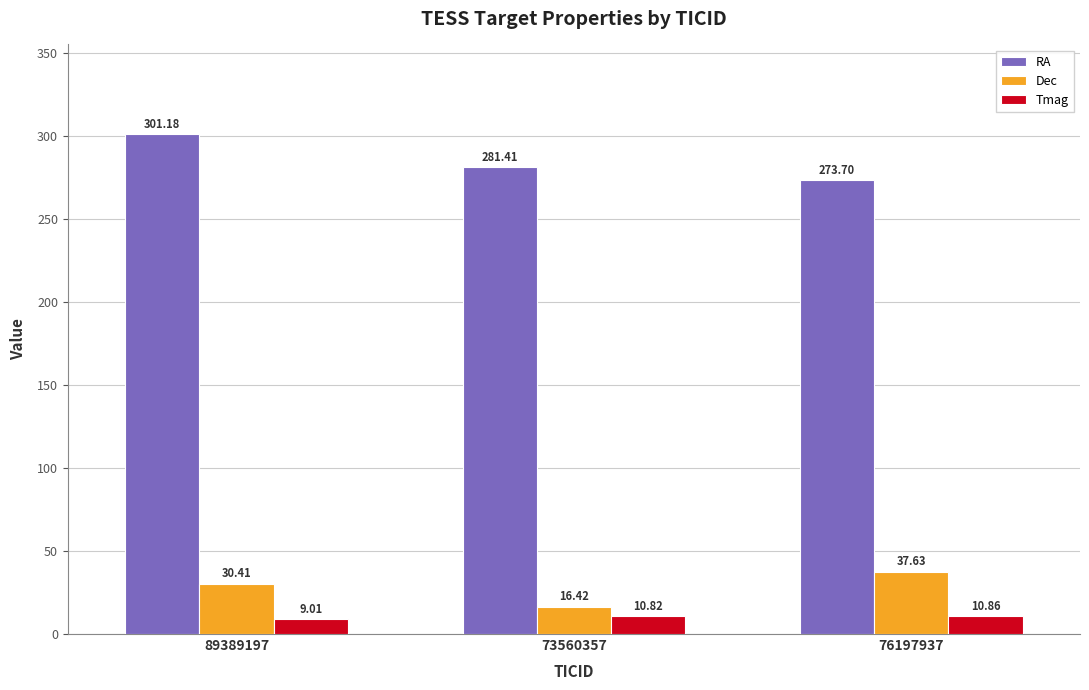

How many values in the RA series exceed 281?

2